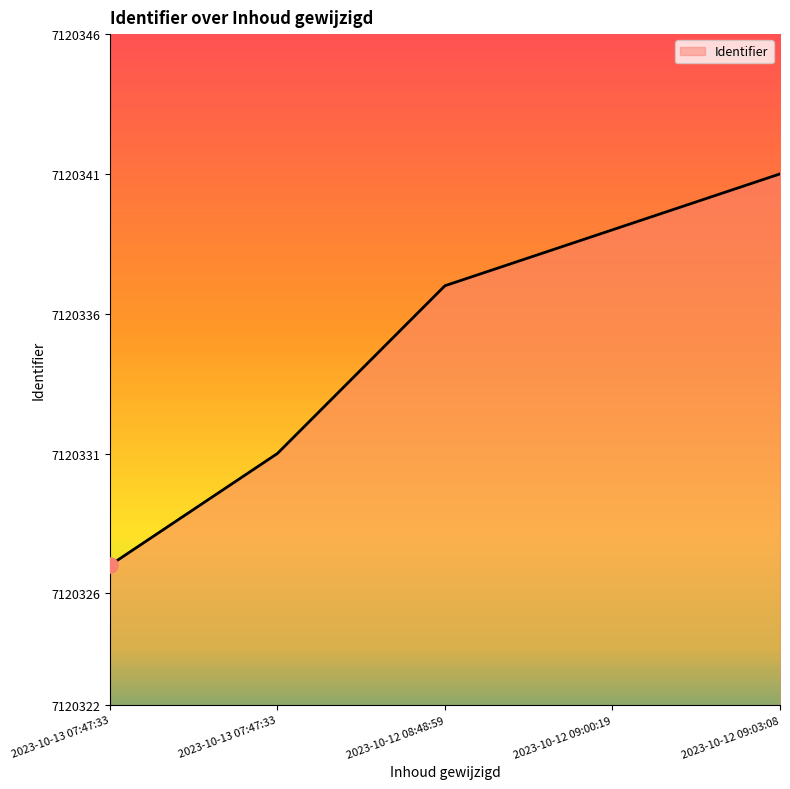

How many series are shown in this chart?

1